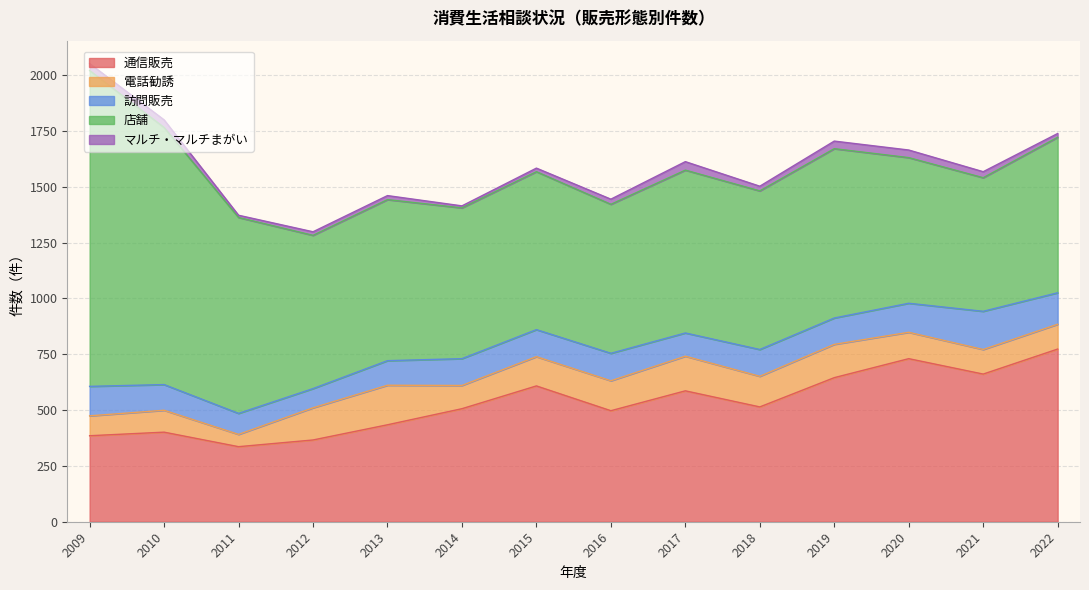

What is the maximum value for 店舗?

1414